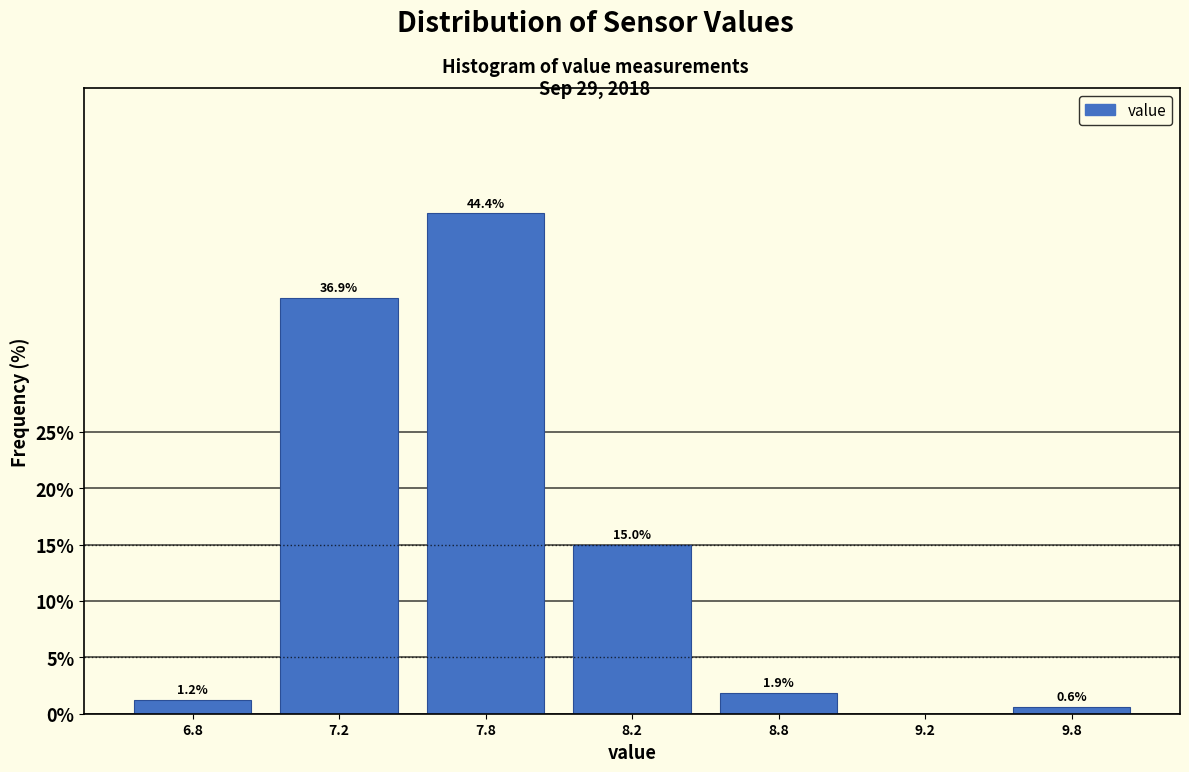

What is the sum of all values?

100.0